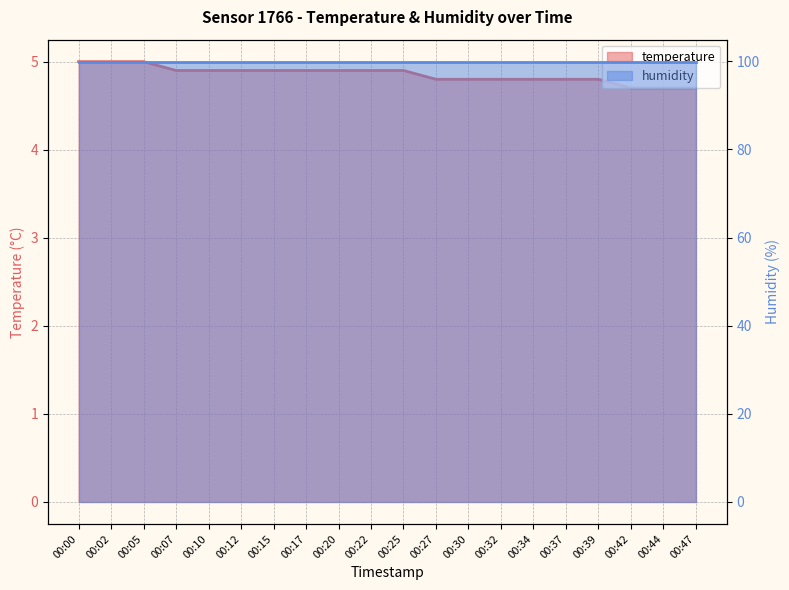

At which category does the chart reach its peak across all series?

00:00